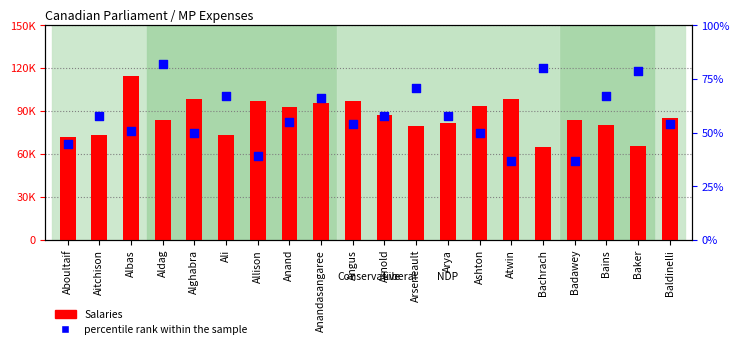

Which series reaches the maximum Y coordinate?

Salaries